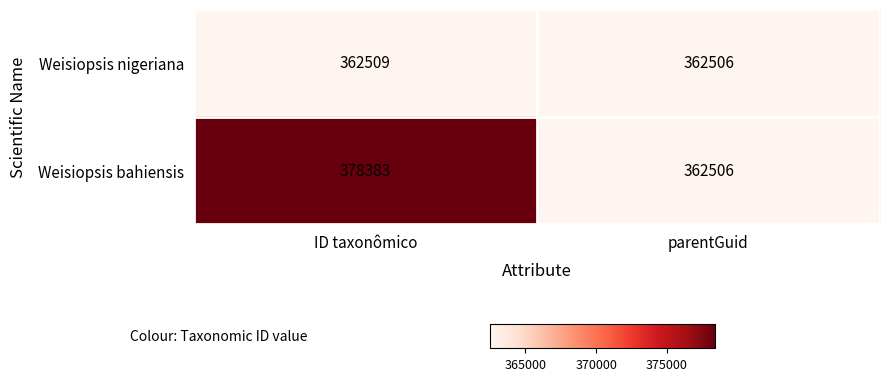

Which series has the largest range (max minus min)?

Weisiopsis bahiensis